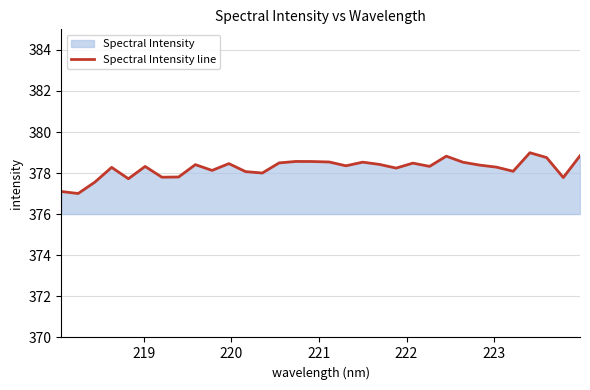

How many points are lower than both their immediate neighbors (excluding endpoints)?

10